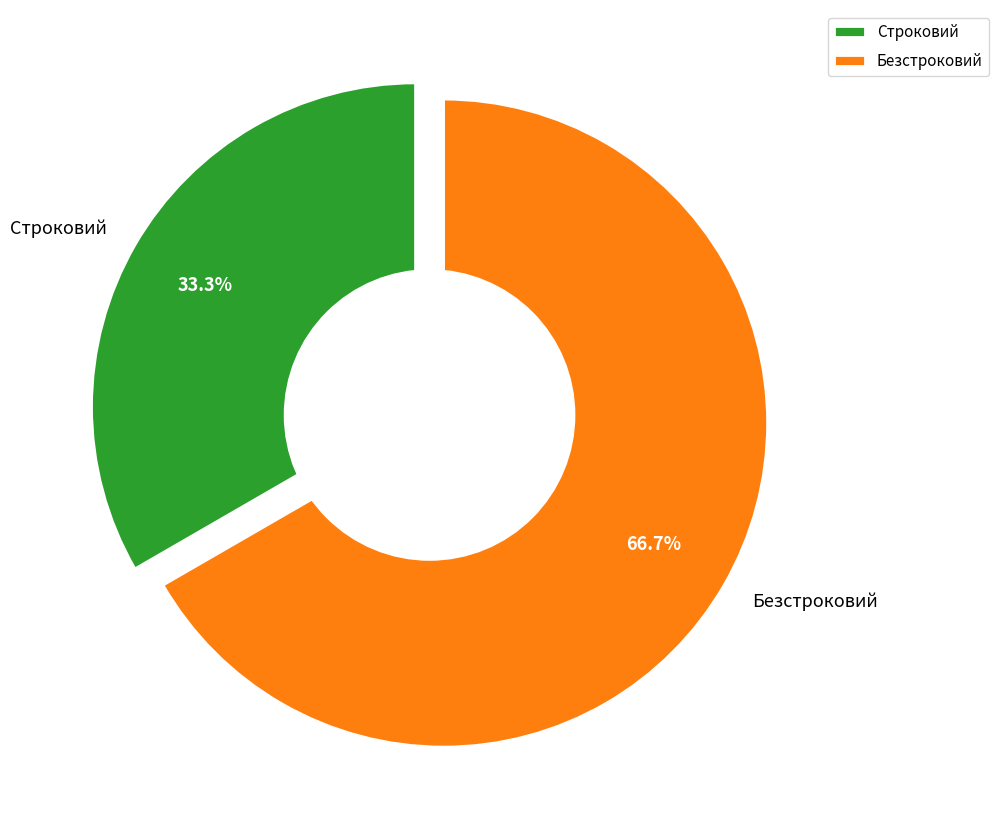

Is there any slice that represents more than half of the pie?

Yes